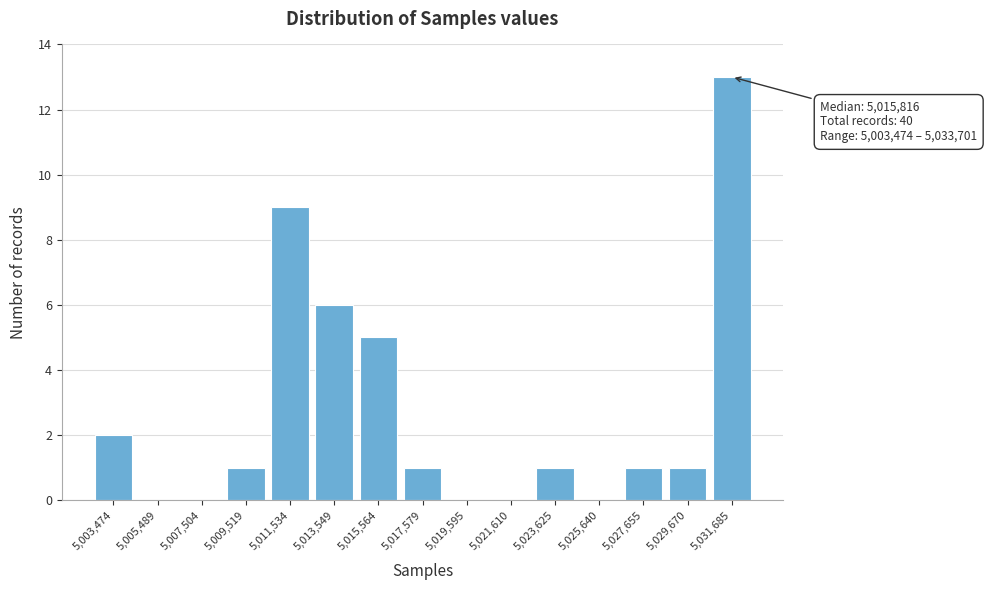

Reading left to right, what are all the values shown in this chart?

5,003,474=2	5,005,489=0	5,007,504=0	5,009,519=1	5,011,534=9	5,013,549=6	5,015,564=5	5,017,579=1	5,019,595=0	5,021,610=0	5,023,625=1	5,025,640=0	5,027,655=1	5,029,670=1	5,031,685=13